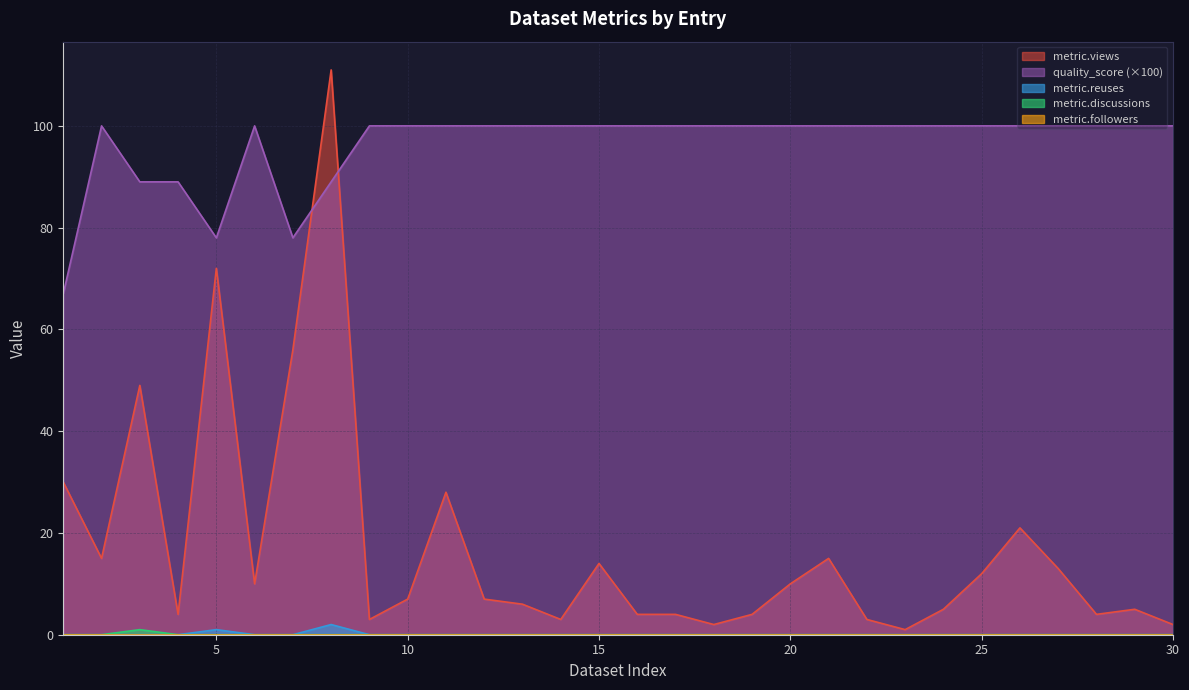

Which series changed the most between 1 and 12?

quality_score